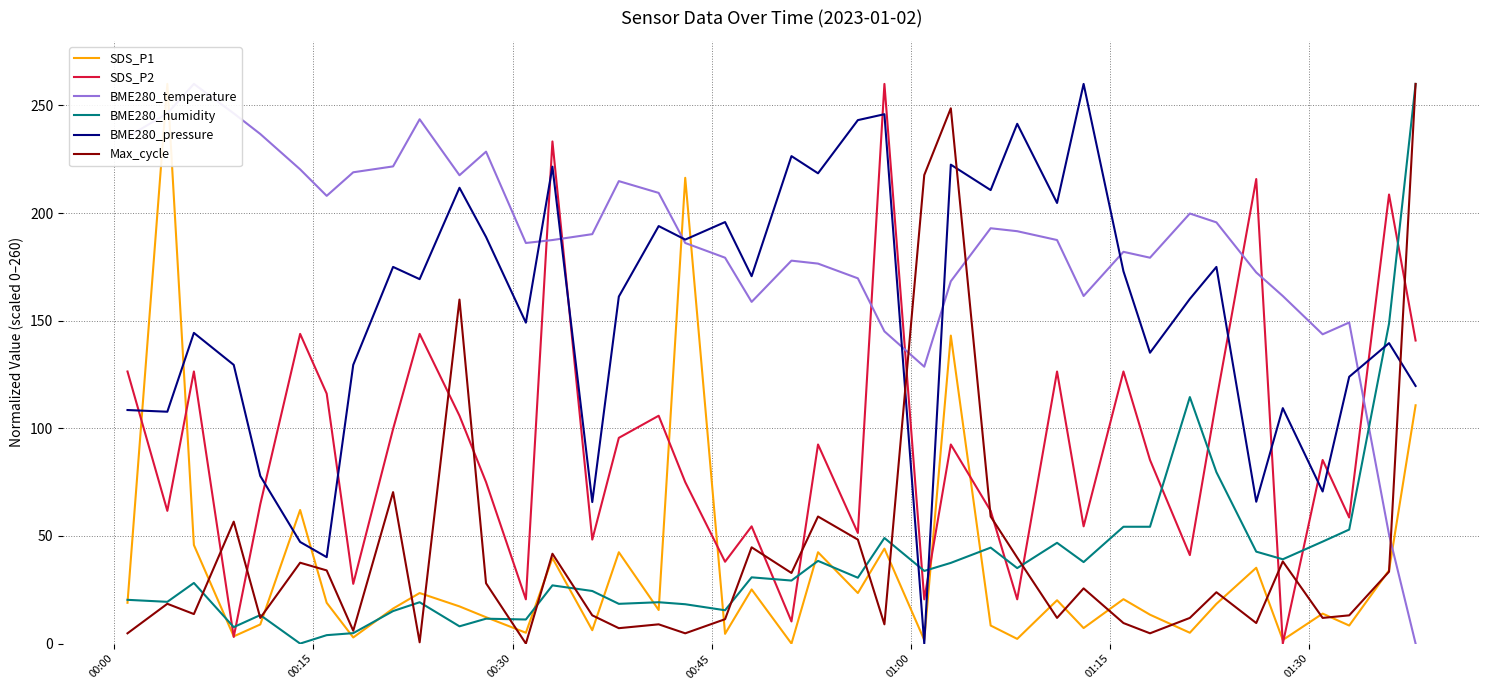

What is the highest value of the BME280_pressure series?

260.0